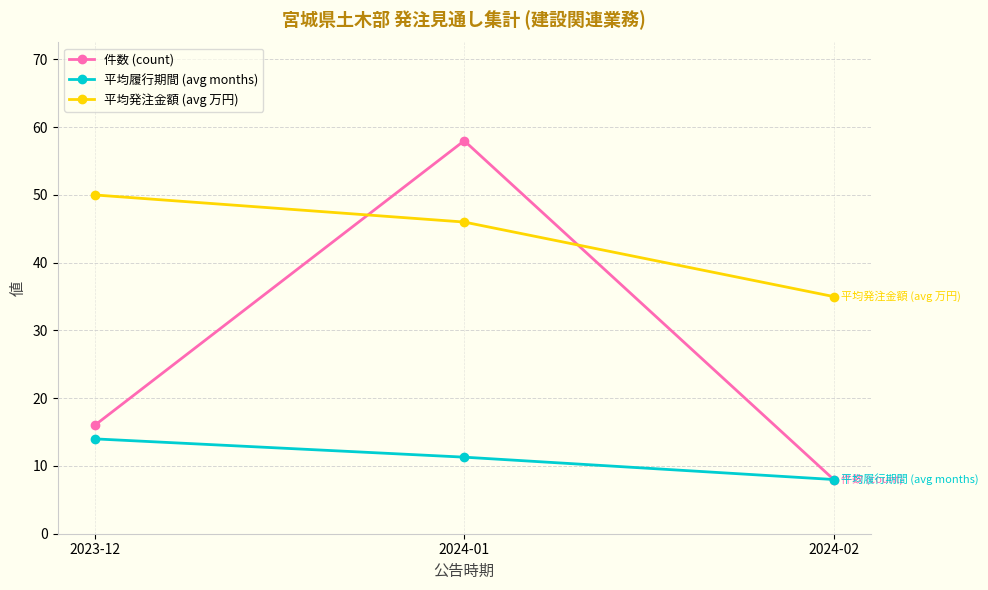

What is the difference between the highest and lowest values at 2024-02?

27.0